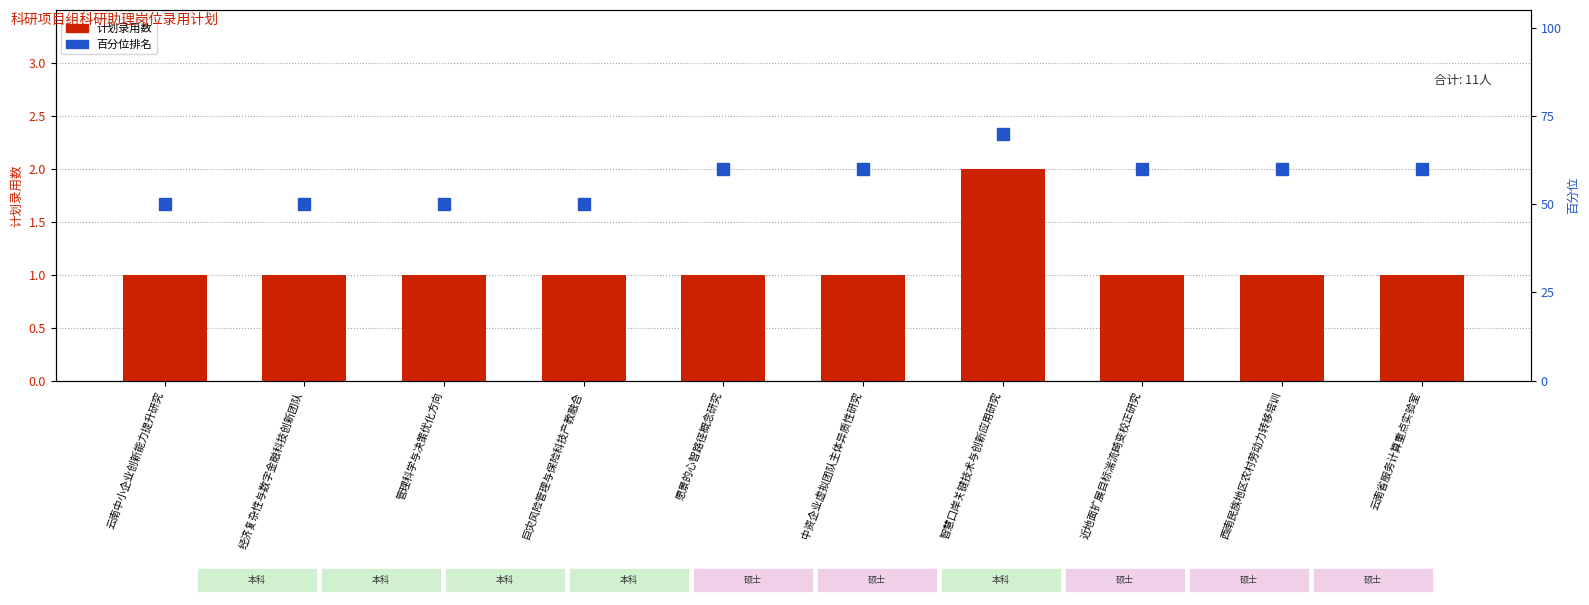

List the series in order of their overall mean, lowest first.

计划录用数, 百分位排名